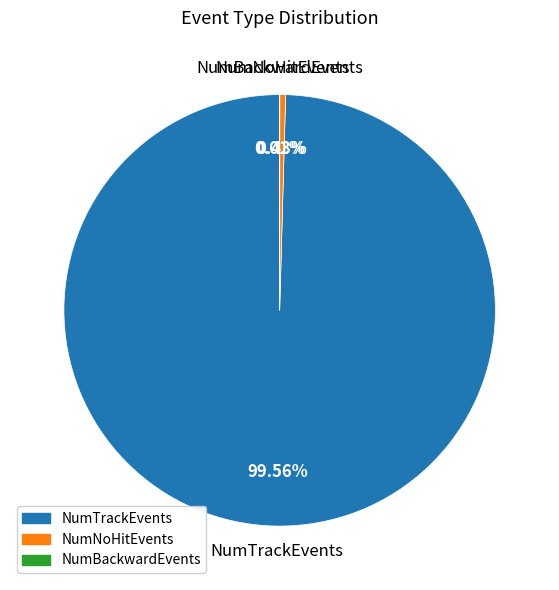

Combined, do NumTrackEvents and NumNoHitEvents account for over 50%?

Yes